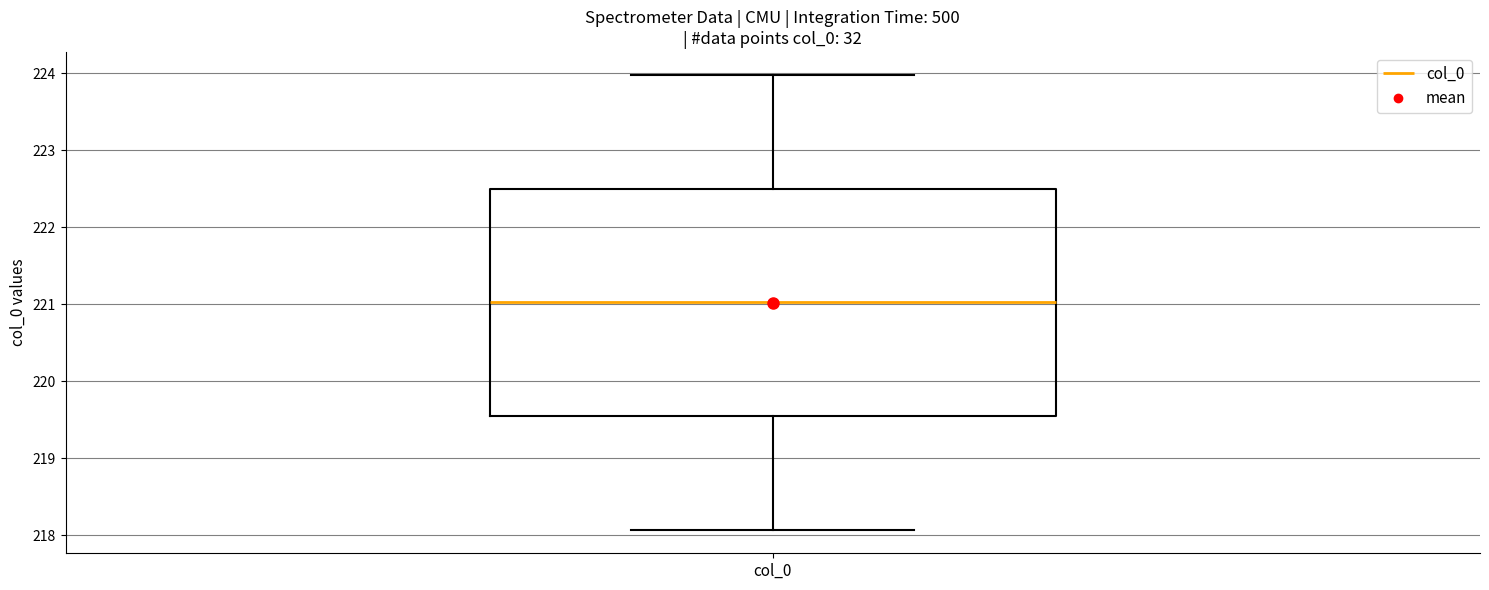

Where is the upper edge of the box for col_0 on the y-axis? The values are not printed on the chart, so give them approximately, as read against the axis.

222.5